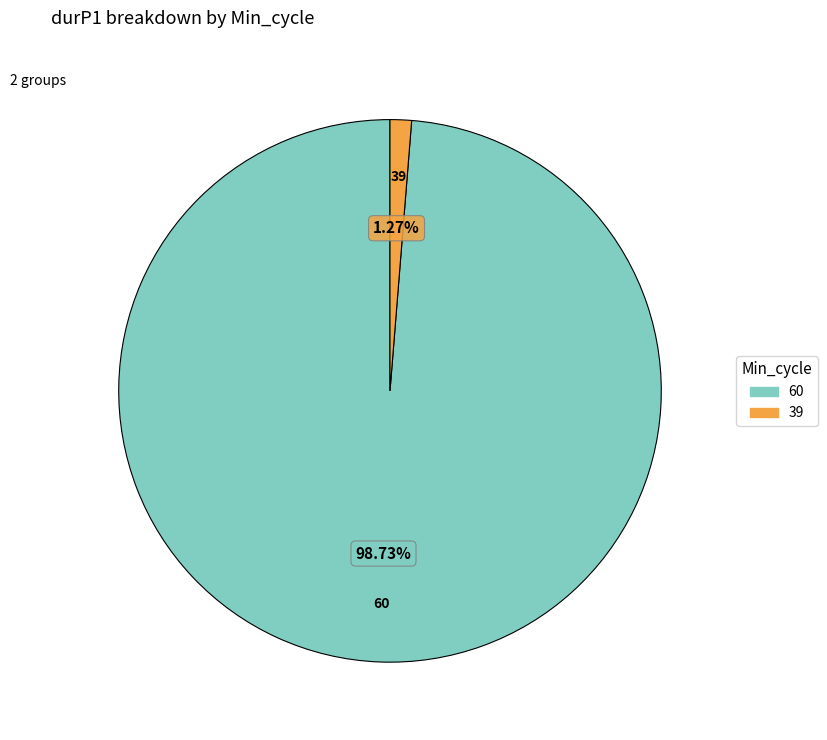

How many slices are in this pie chart?

2